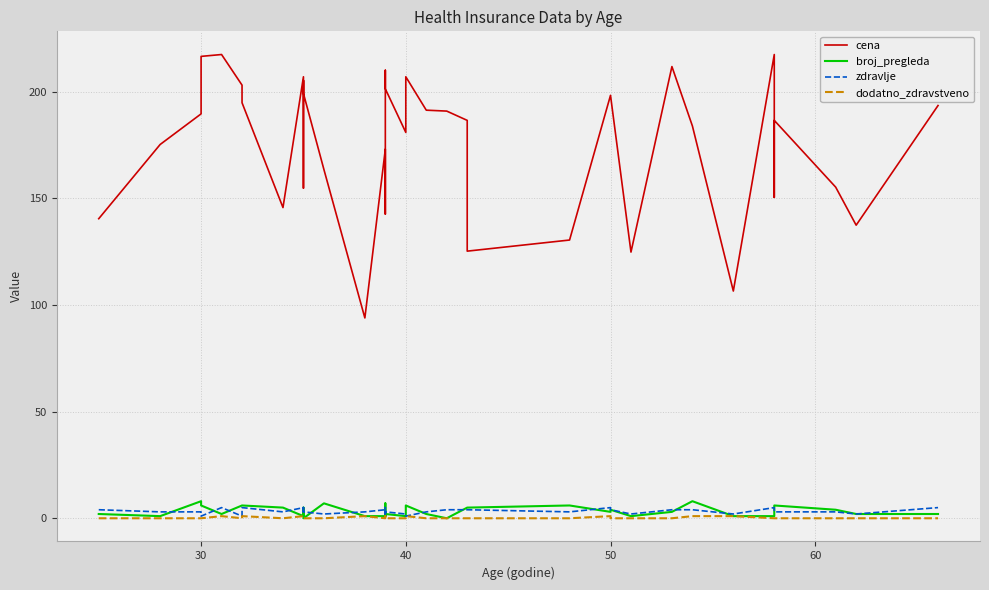

The value of zdravlje at 28 is 0.5. True or false?

False